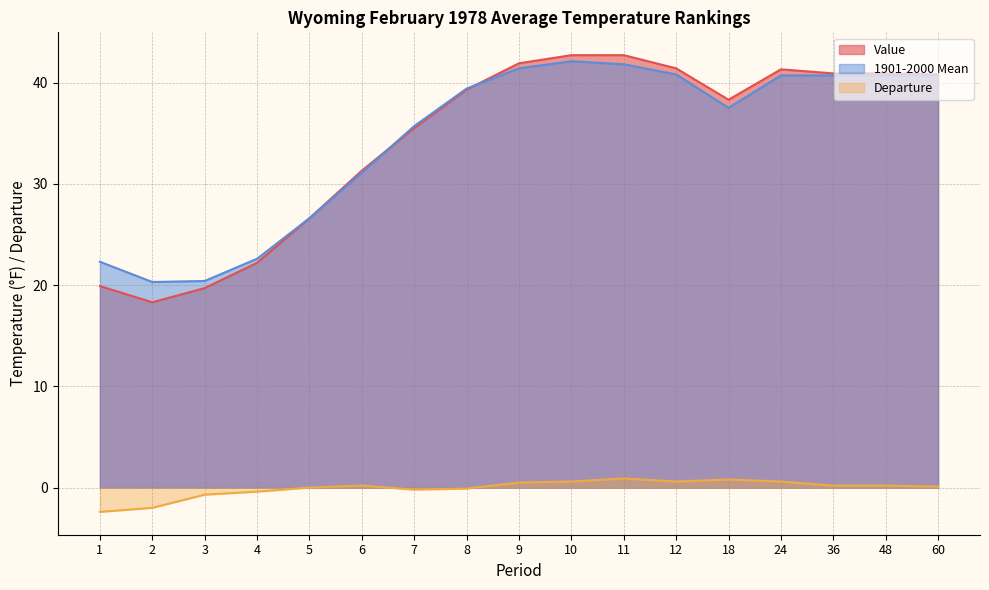

What is the difference between the Departure values at 2 and 3?

1.3